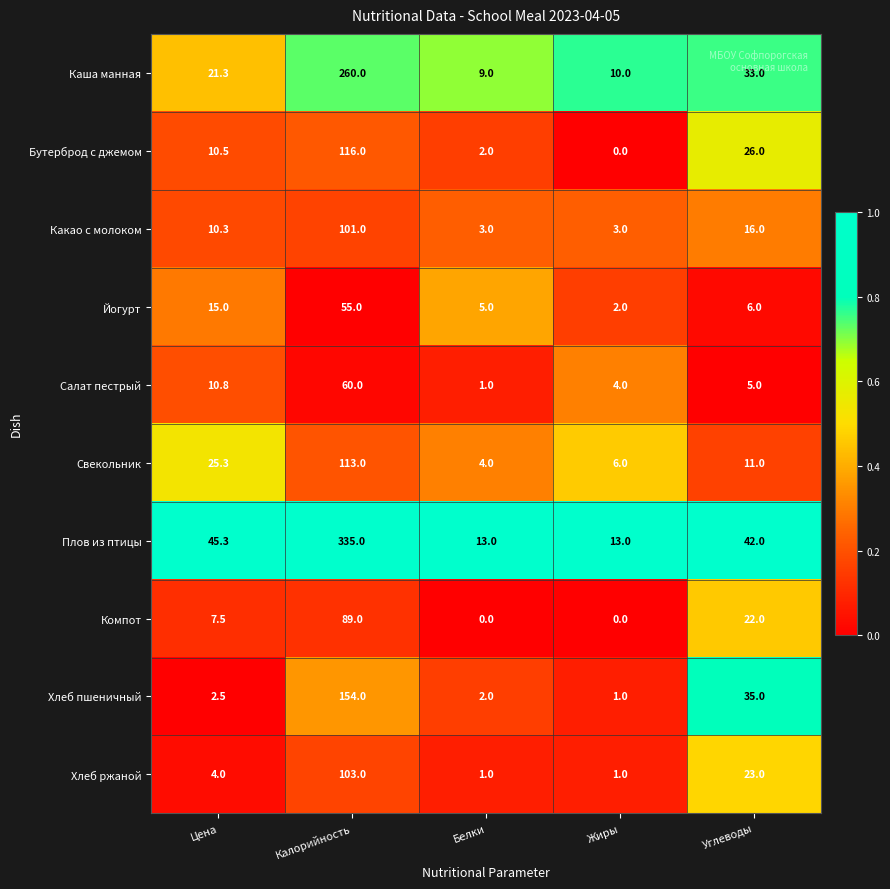

What is the maximum value shown in the chart?

335.0